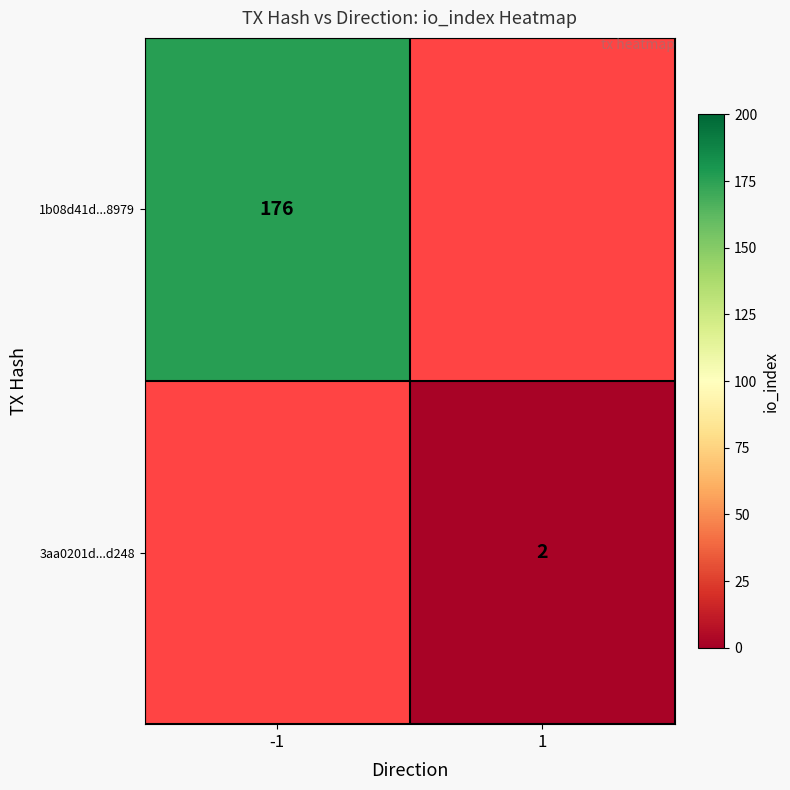

Between 1 and -1, which is larger?

-1